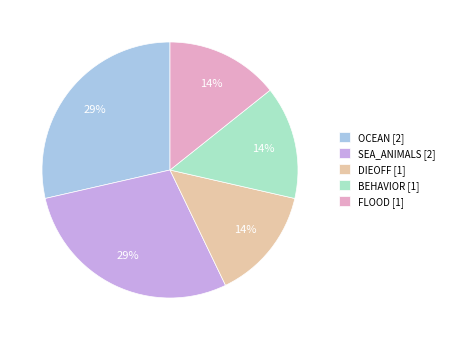

To the nearest percent, what is the average slice percentage?

20%